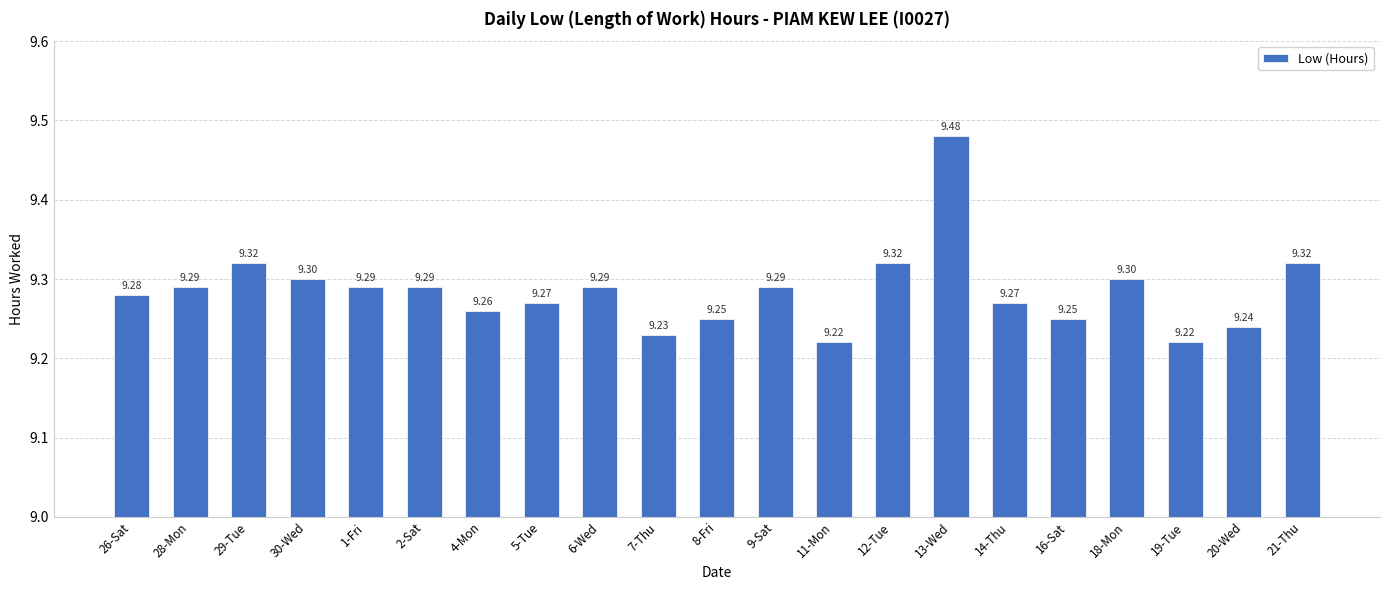

Count the values in the range 9 to 10.

21